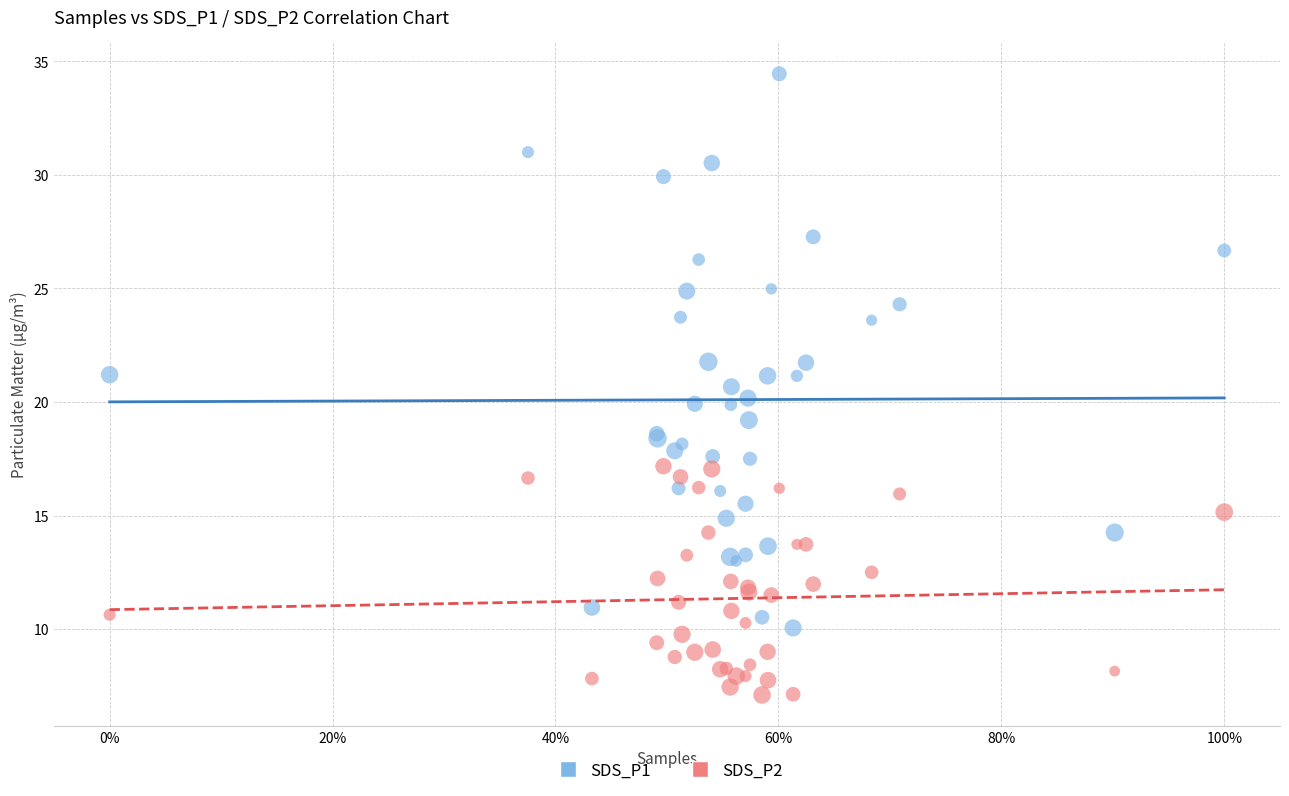

Which series reaches the maximum Y coordinate?

SDS_P1